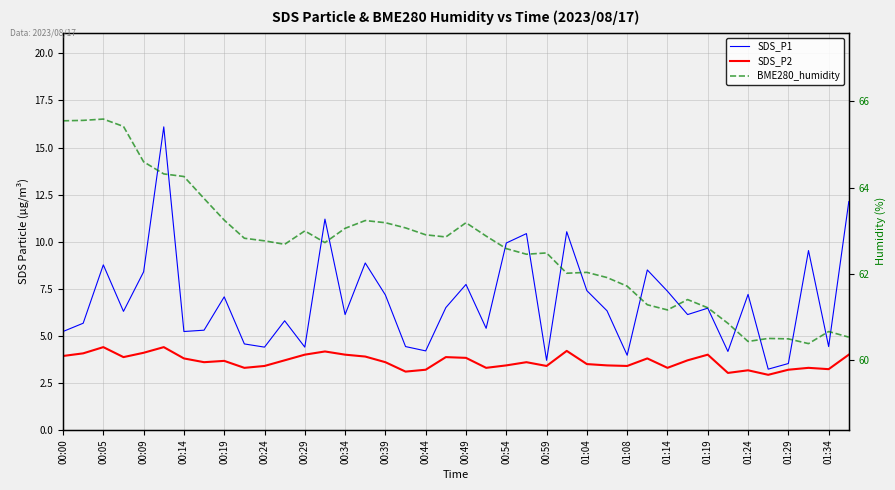

Is it true that SDS_P1 equals 5.2 at 00:00?

True